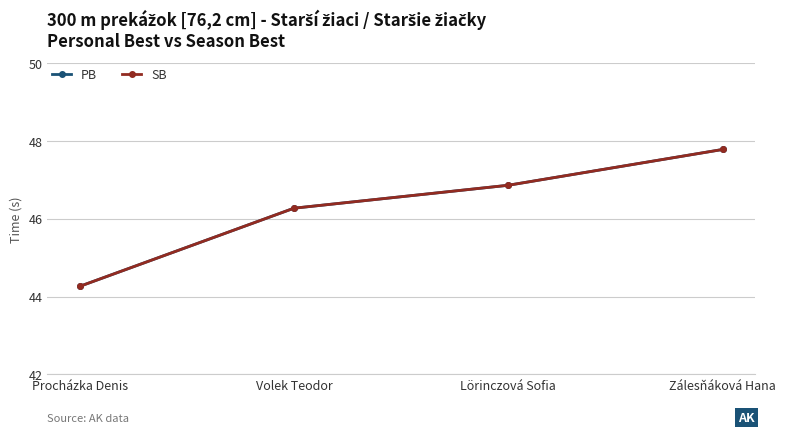

The PB series shows 28.9 at Volek Teodor. True or false?

False